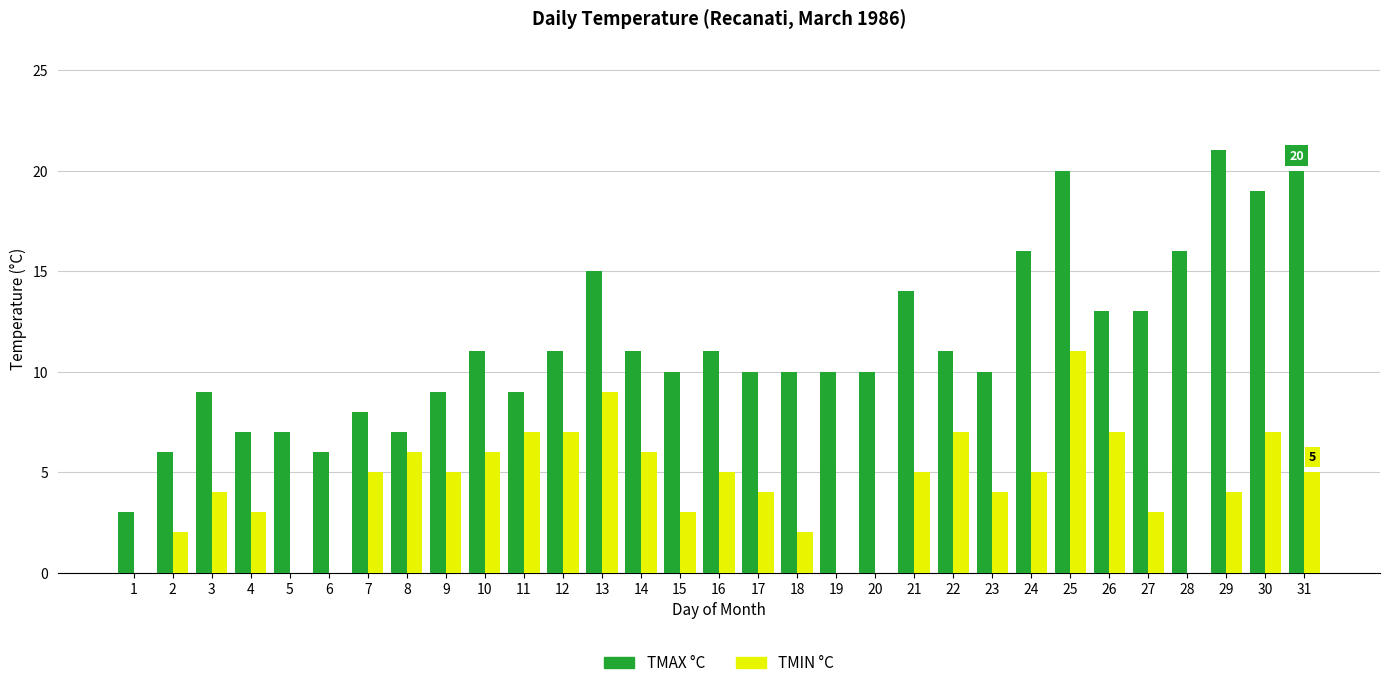

What is the total value across all series at 11?

16